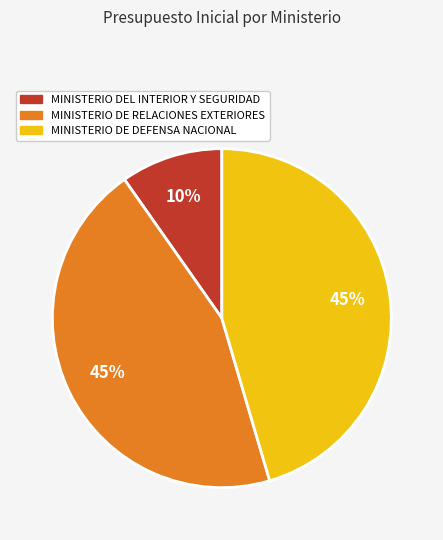

To the nearest percent, what is the combined percentage of MINISTERIO DE DEFENSA NACIONAL and MINISTERIO DE RELACIONES EXTERIORES?

90%